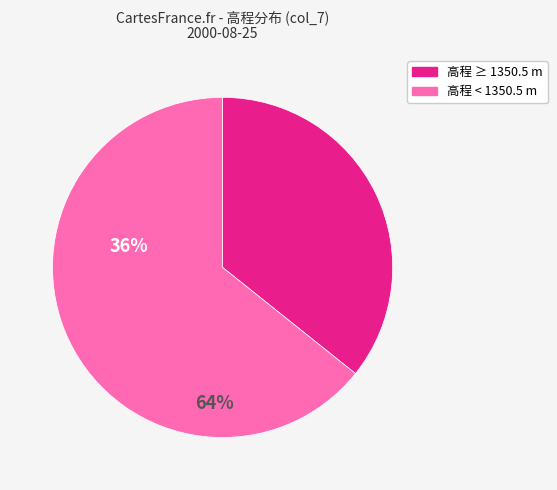

Is there any slice that represents more than half of the pie?

Yes